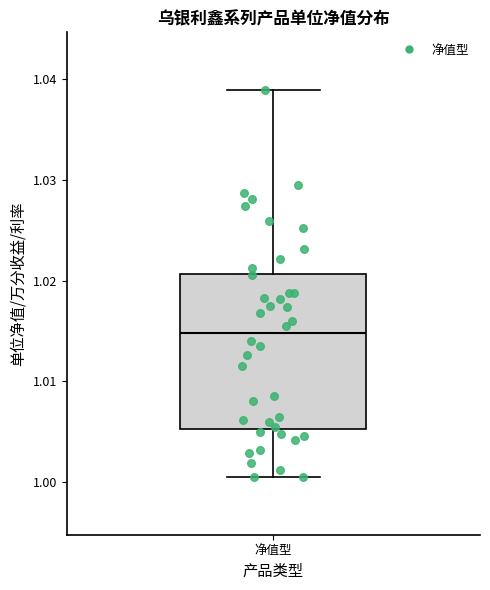

Read this box plot against the y-axis: the position of the median line, the range covered by the box, and the ends of both whiskers. The values are not printed on the chart, so give them approximately, as read against the axis.

median 1.015, box 1.005 to 1.021, whiskers 1.001 to 1.039